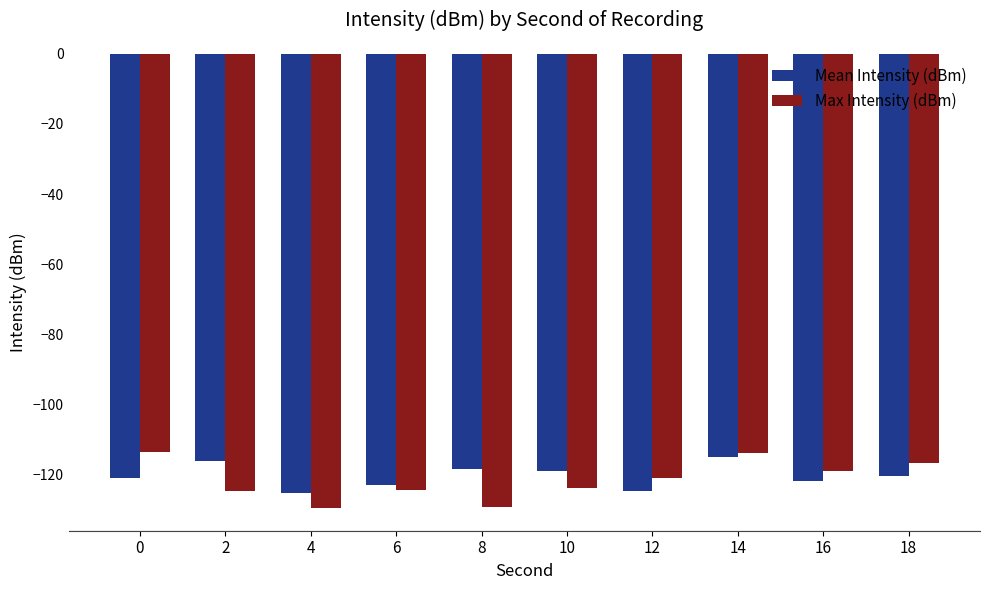

What is the sum of the Mean Intensity (dBm) values at 2 and 10?

-235.4